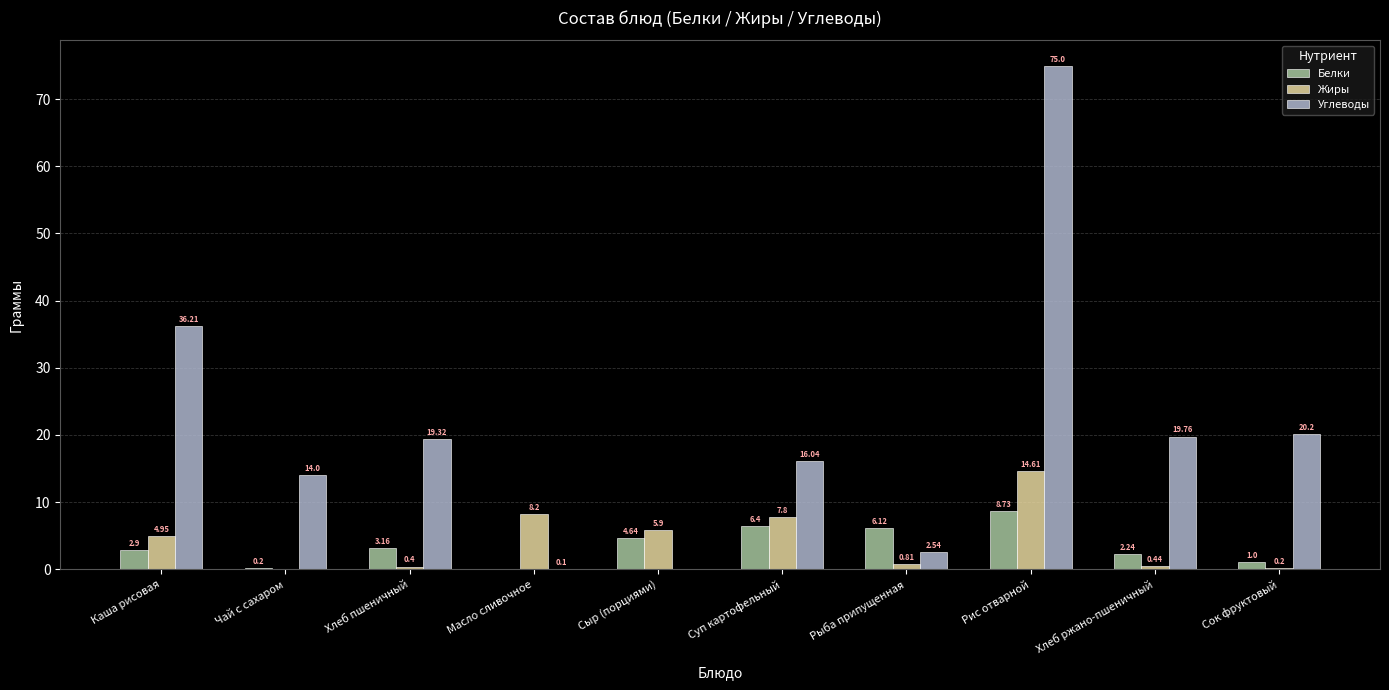

Between Масло сливочное and Рис отварной, which series saw the biggest shift?

Углеводы